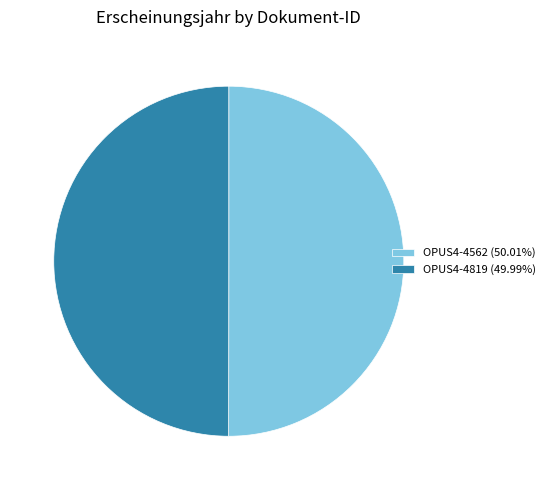

Is the sum of OPUS4-4819 (49.99%) and OPUS4-4562 (50.01%) greater than half?

Yes